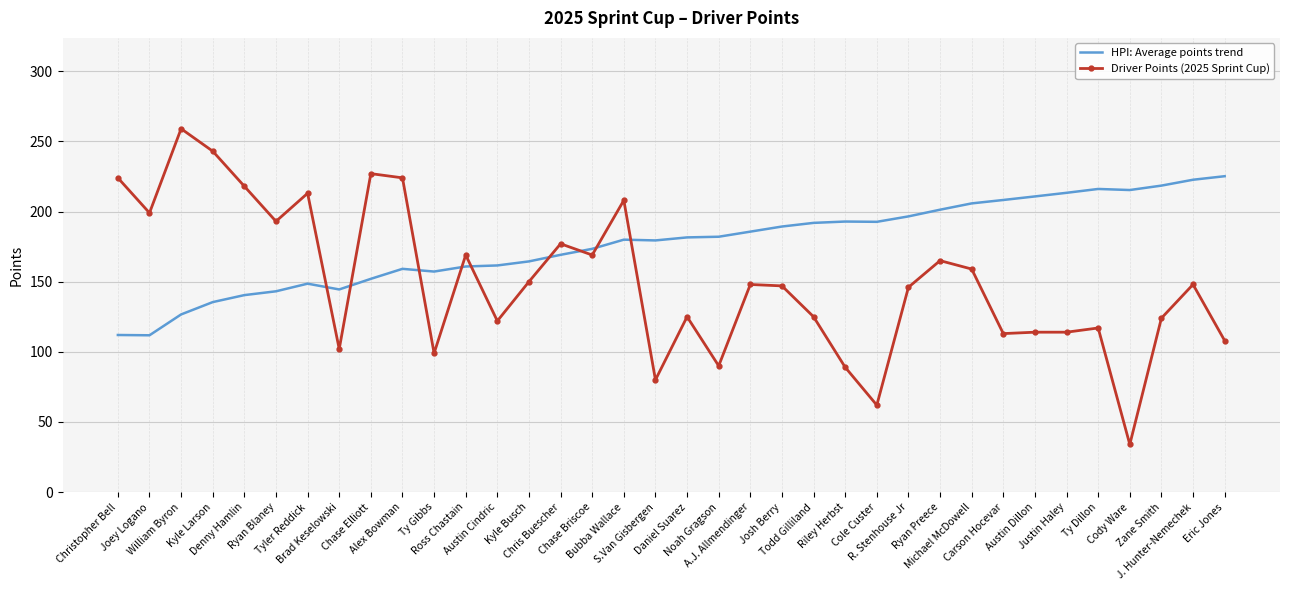

Where does the Driver Points (2025 Sprint Cup) series first go above 148?

Christopher Bell